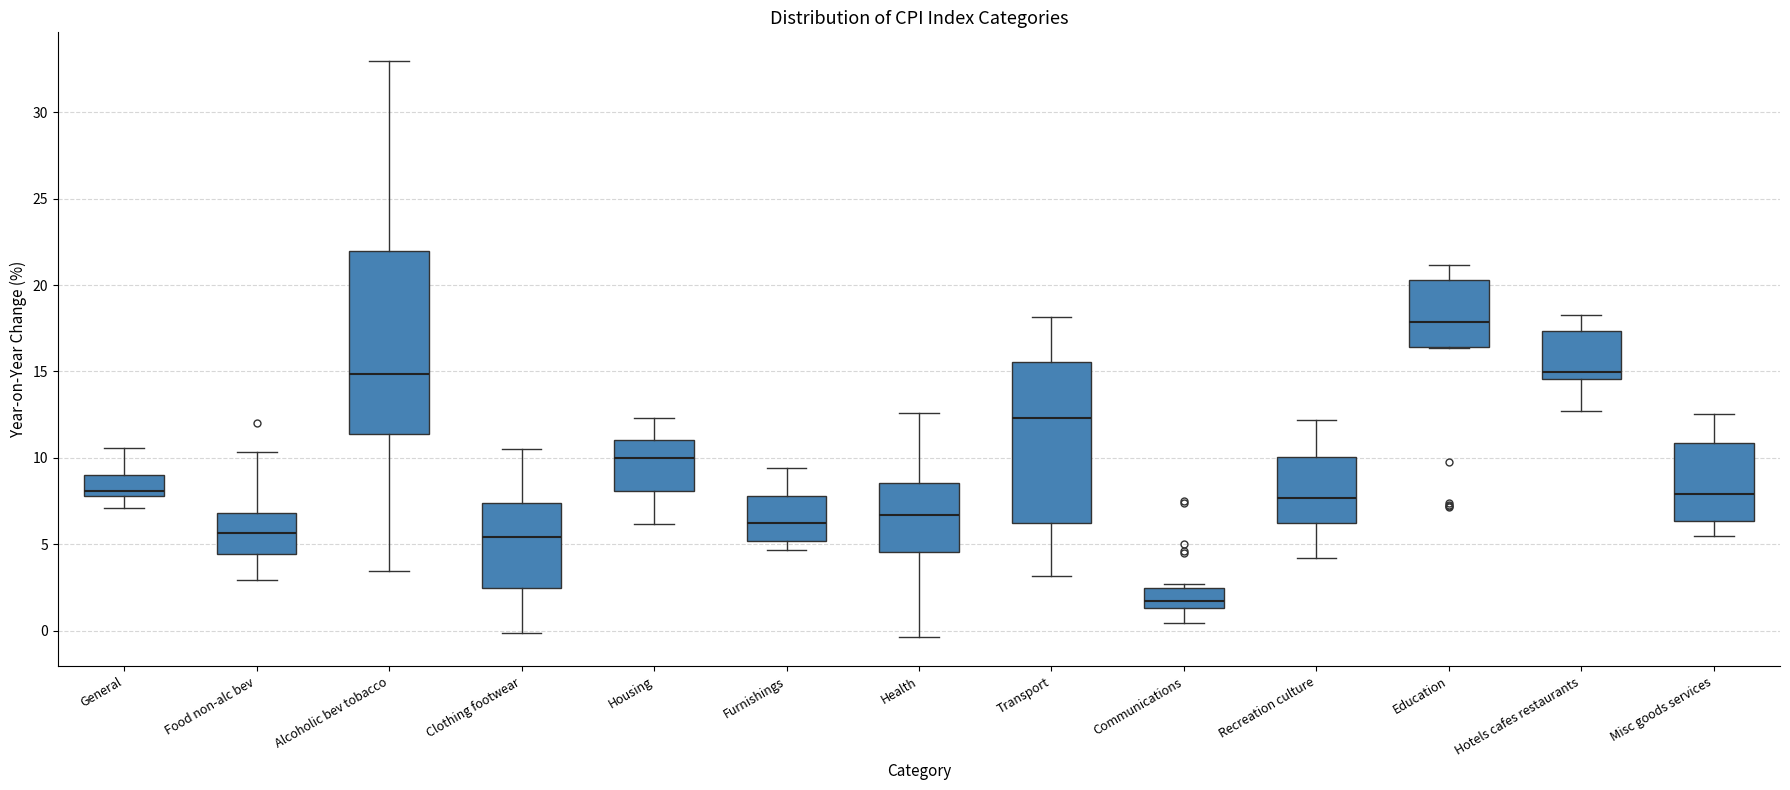

Reading left to right, transcribe this box plot: for each box, give where its median line is, the range the box spans, and where its two whiskers end, as read against the y-axis. The values are not printed on the chart, so give them approximately, as read against the axis.

General: median 8.0 (just above the box's lower edge), box 8.0 to 9.0, whiskers 7.0 to 10.5
Food non-alc bev: median 5.5, box 4.5 to 7.0, whiskers 3.0 to 10.5
Alcoholic bev tobacco: median 15.0, box 11.5 to 22.0, whiskers 3.5 to 33.0
Clothing footwear: median 5.5, box 2.5 to 7.5, whiskers 0.0 to 10.5
Housing: median 10.0, box 8.0 to 11.0, whiskers 6.0 to 12.5
Furnishings: median 6.0, box 5.0 to 8.0, whiskers 4.5 to 9.5
Health: median 6.5, box 4.5 to 8.5, whiskers -0.5 to 12.5
Transport: median 12.5, box 6.0 to 15.5, whiskers 3.0 to 18.0
Communications: median 1.5 (just above the box's lower edge), box 1.5 to 2.5, whiskers 0.5 to 2.5 (just above the box's upper edge)
Recreation culture: median 7.5, box 6.0 to 10.0, whiskers 4.0 to 12.0
Education: median 18.0, box 16.5 to 20.5, whiskers 16.5 to 21.0
Hotels cafes restaurants: median 15.0, box 14.5 to 17.5, whiskers 12.5 to 18.0
Misc goods services: median 8.0, box 6.5 to 11.0, whiskers 5.5 to 12.5